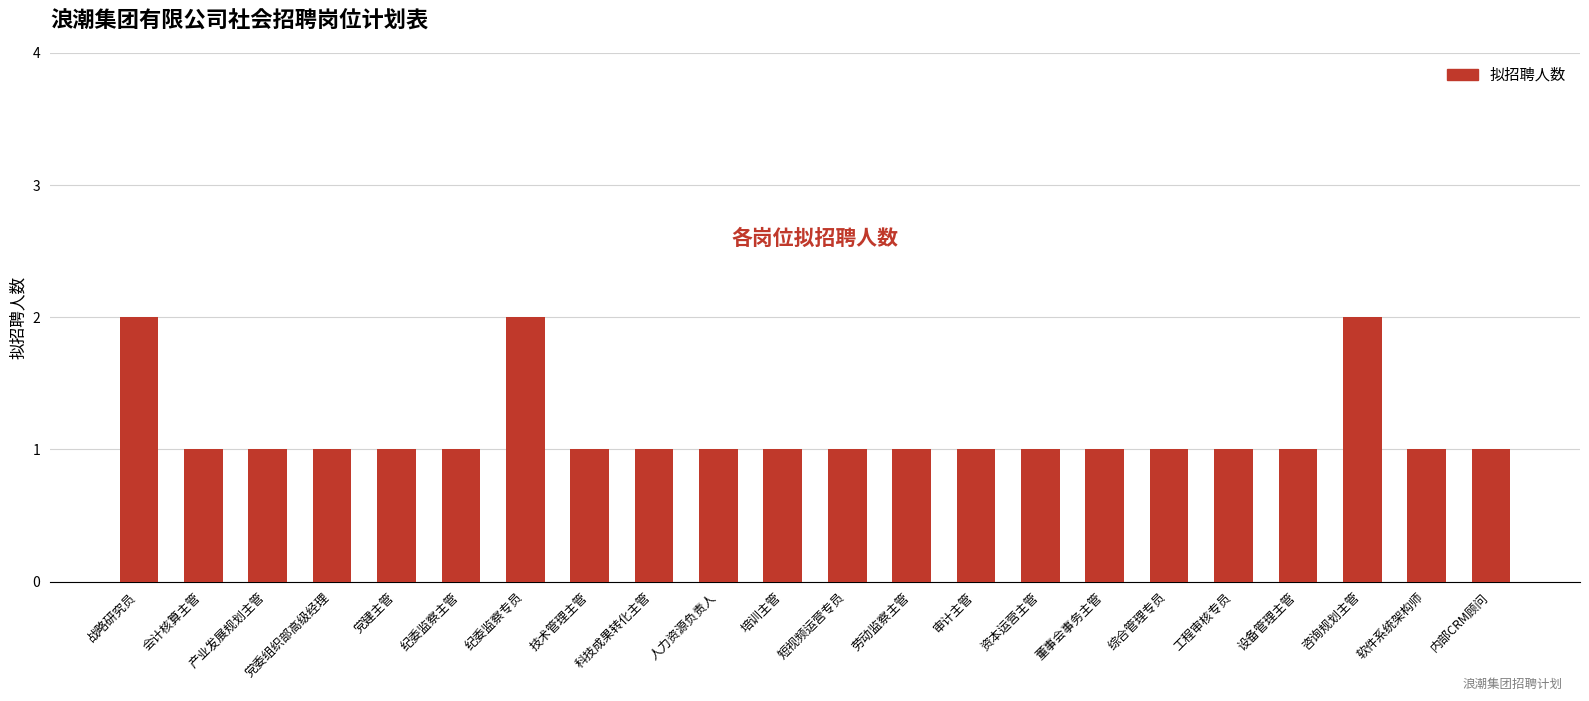

What is the label of the 19th bar from the right?

党委组织部高级经理